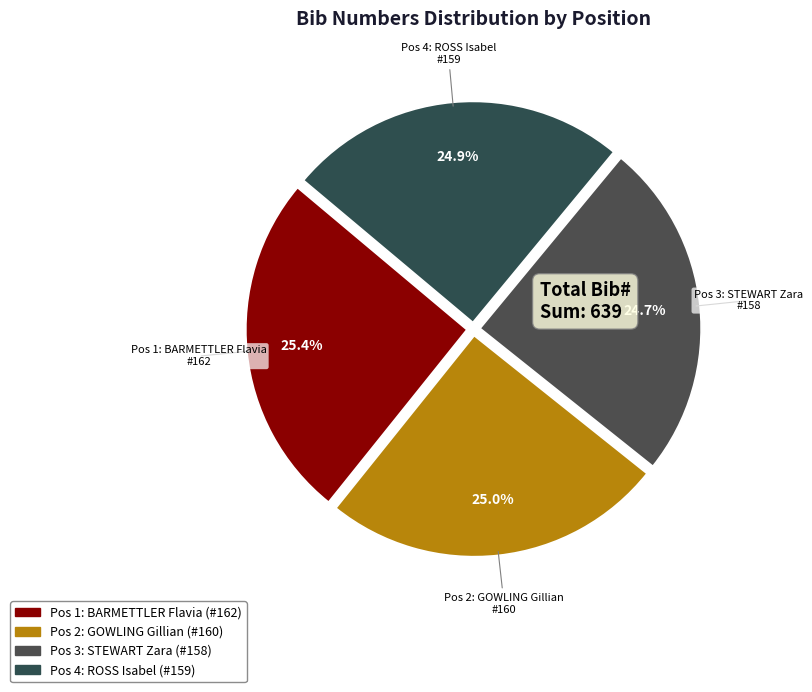

Count the number of slices in the pie.

4